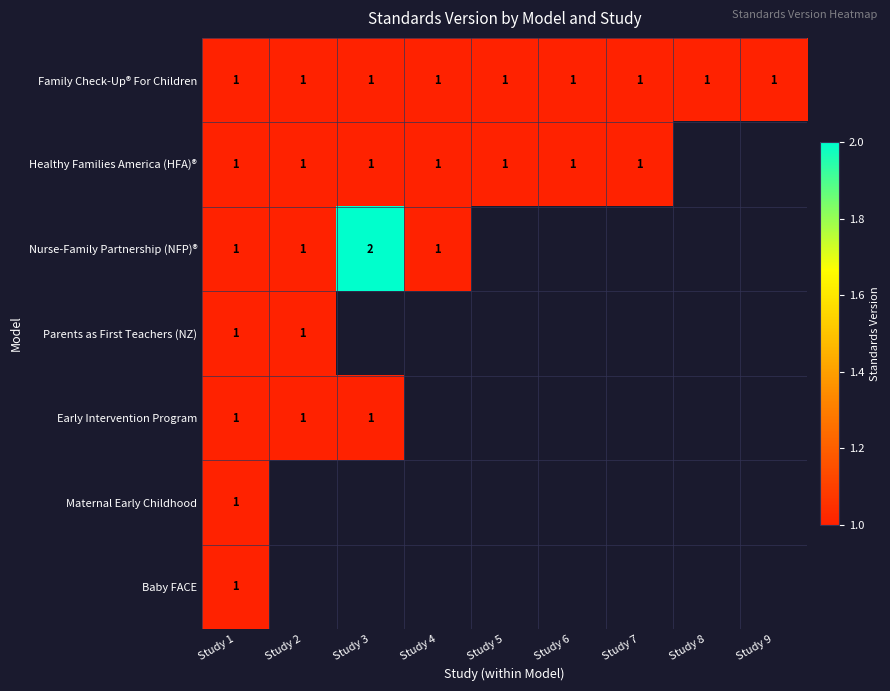

What is the total value across all series at Study 1?

7